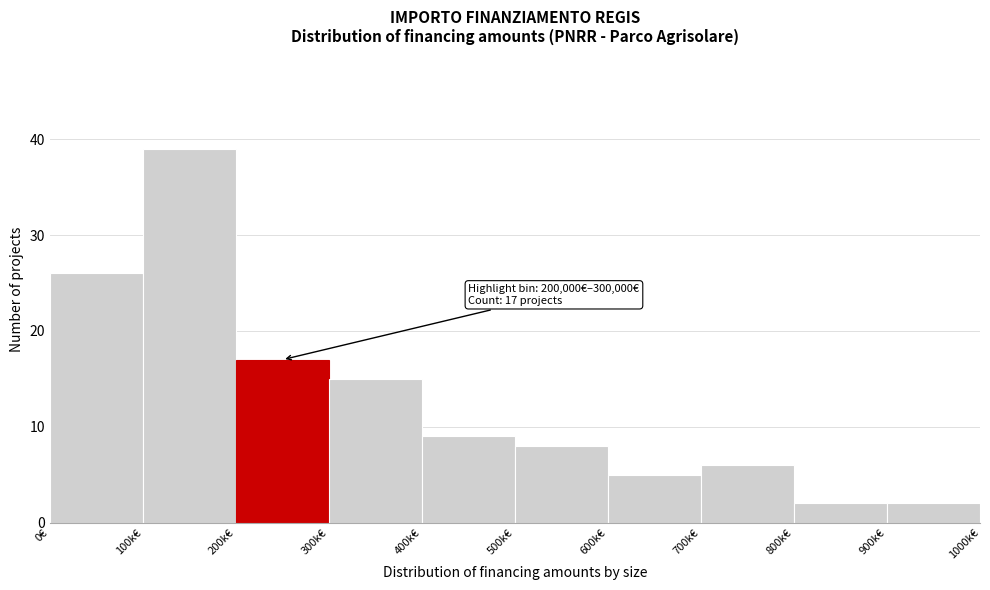

Reading right to left, what are all the values shown in this chart?

900k€=2	800k€=2	700k€=6	600k€=5	500k€=8	400k€=9	300k€=15	200k€=17	100k€=39	0€=26